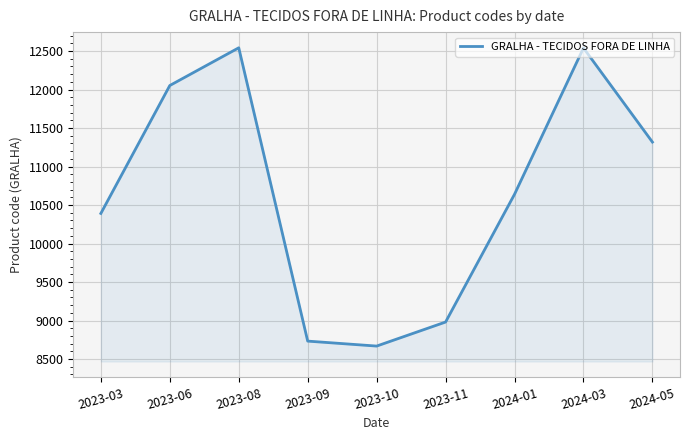

What value does the data have at 2023-09?

8733.0